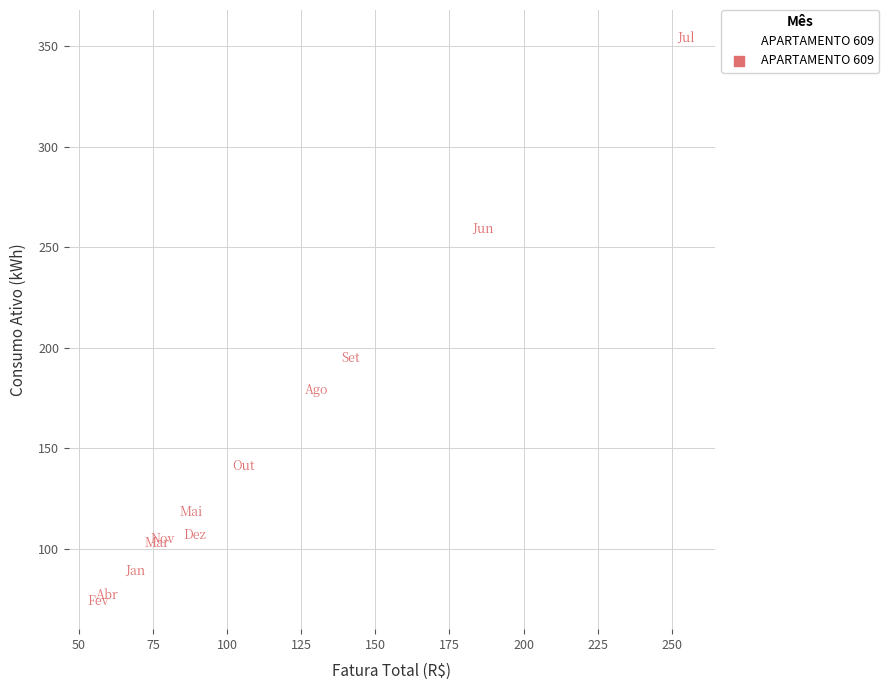

What Y value in the scatter plot is closest to 214?

195